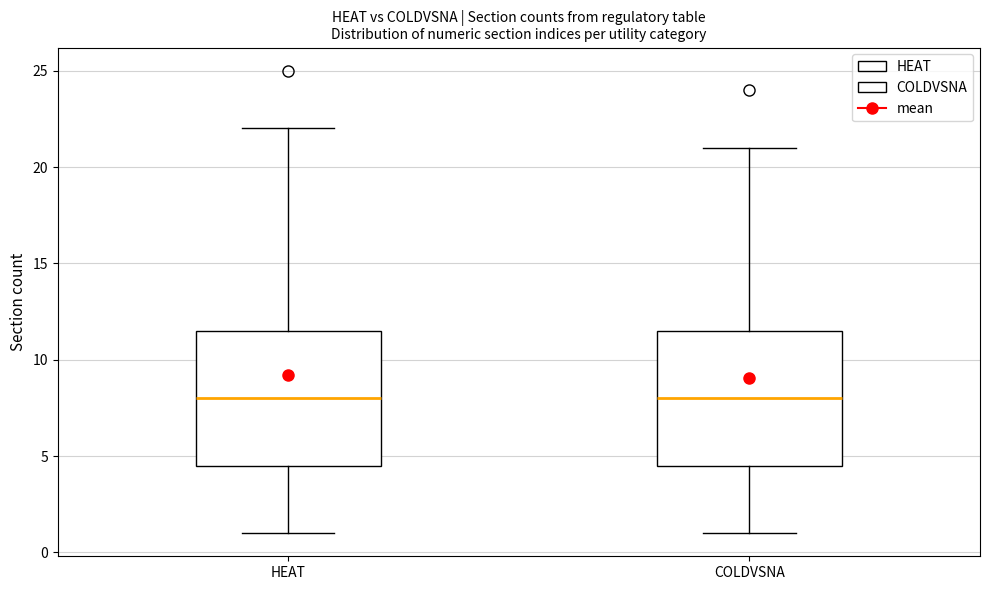

Where is the upper edge of the box for HEAT on the y-axis? The values are not printed on the chart, so give them approximately, as read against the axis.

11.5